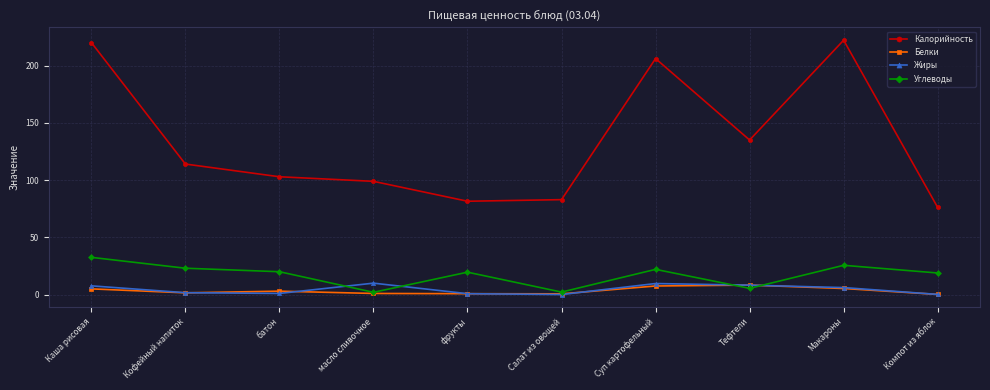

What is the label of the 4th point from the right?

Суп картофельный